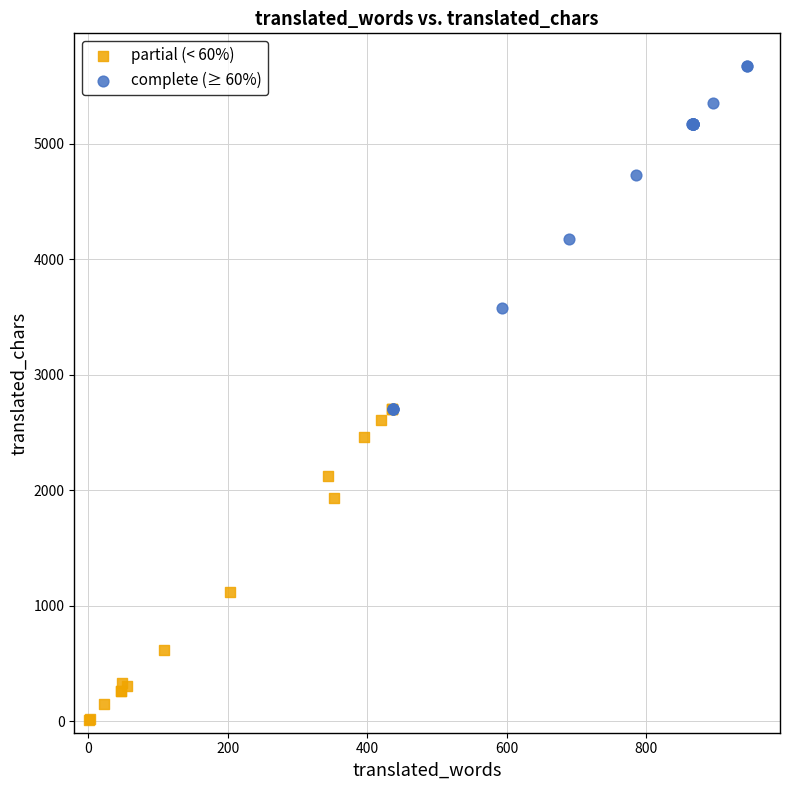

Which series contains the lowest Y value?

partial (< 60%)